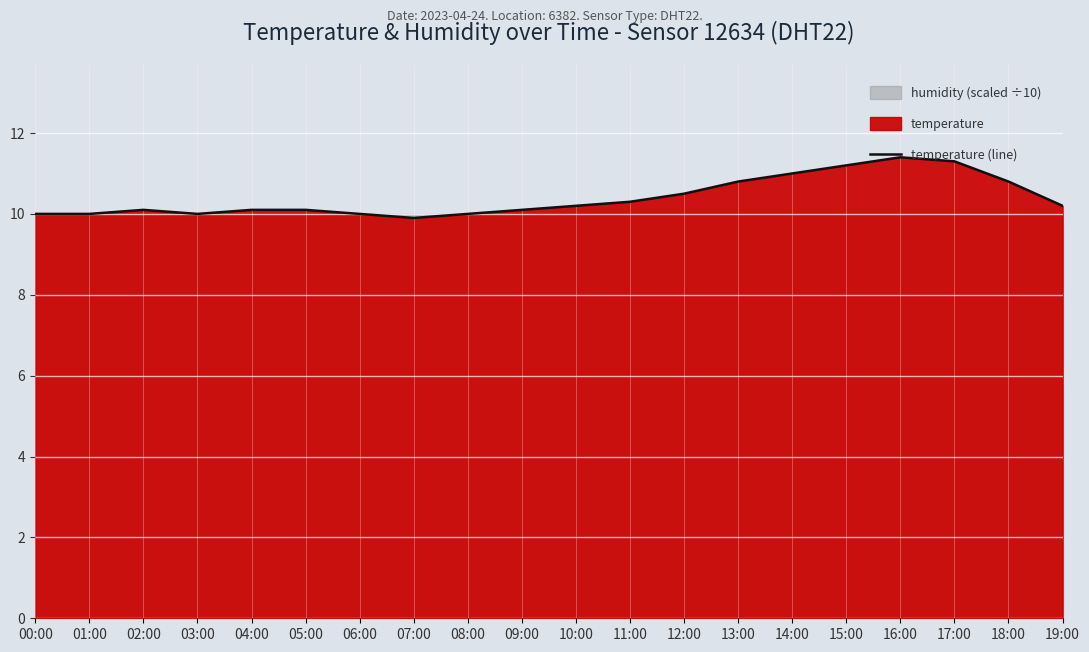

Reading left to right, transcribe all the data shown in this chart.

10.0	10.0	10.1	10.0	10.1	10.1	10.0	9.9	10.0	10.1	10.2	10.3	10.5	10.8	11.0	11.2	11.4	11.3	10.8	10.2